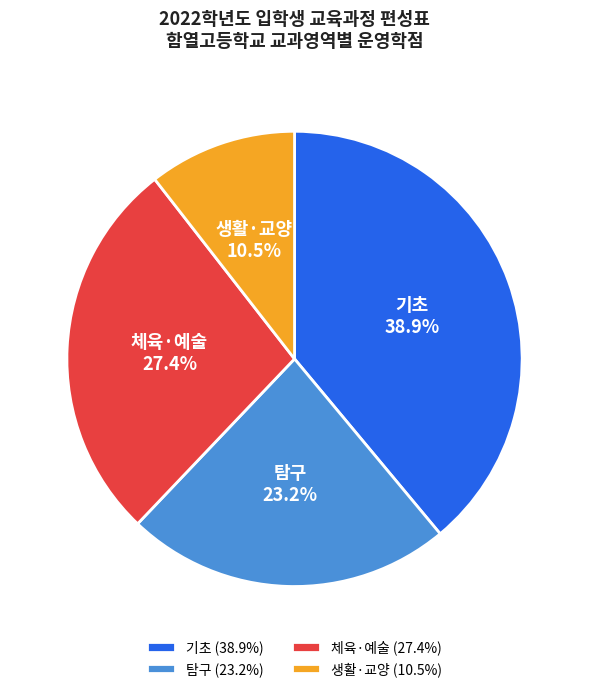

How much of the chart is everything except 탐구?

76.8%